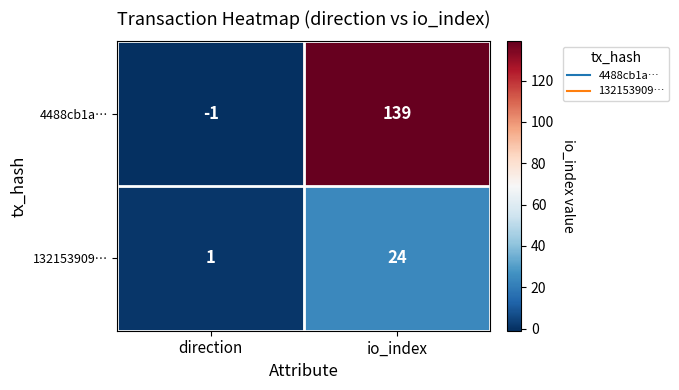

Which series has the largest total across all categories?

4488cb1a…